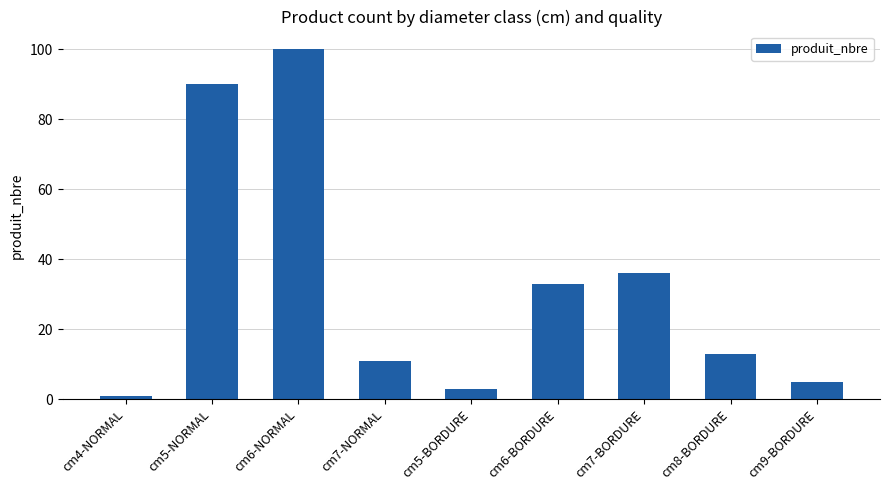

Rank the categories by value from lowest to highest.

cm4-NORMAL, cm5-BORDURE, cm9-BORDURE, cm7-NORMAL, cm8-BORDURE, cm6-BORDURE, cm7-BORDURE, cm5-NORMAL, cm6-NORMAL